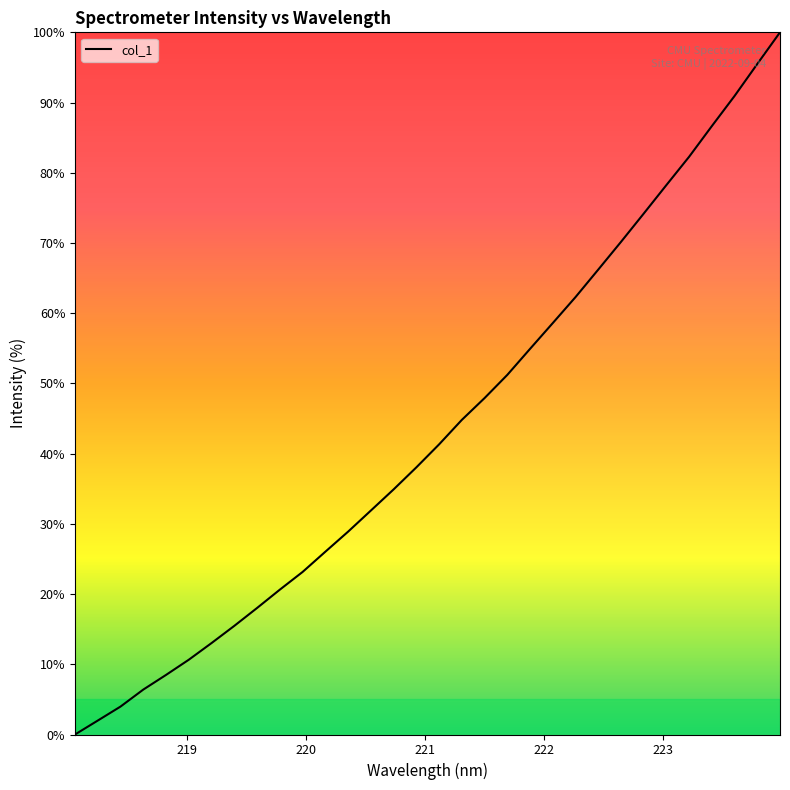

What is the greatest value displayed?

100.0